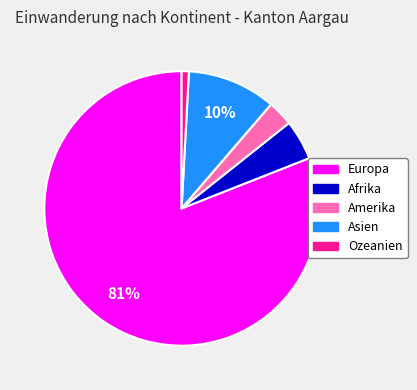

Do Amerika and Asien together represent more than half of the pie?

No